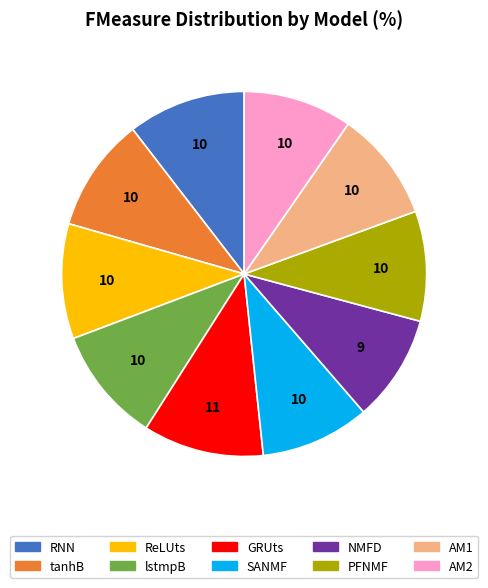

Combined, do AM1 and tanhB account for over 50%?

No